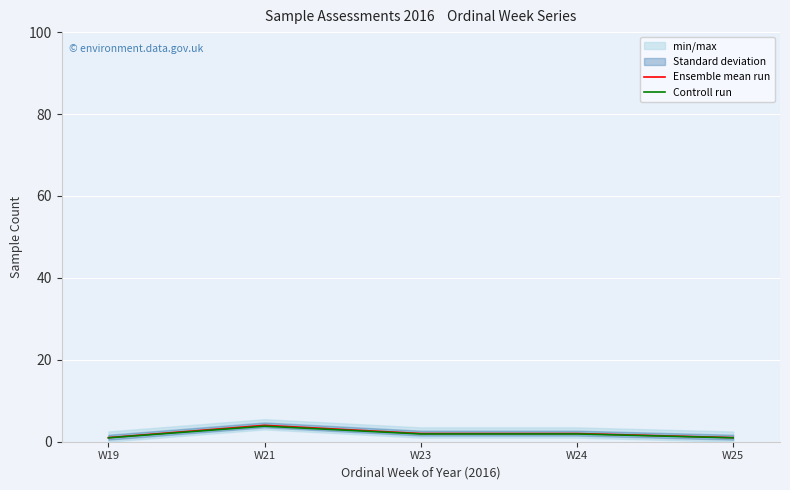

Reading left to right, transcribe all the data shown in this chart.

Ensemble mean run: 1.0	4.0	2.0	2.0	1.0
Controll run: 0.9	3.8	1.9	1.9	0.9